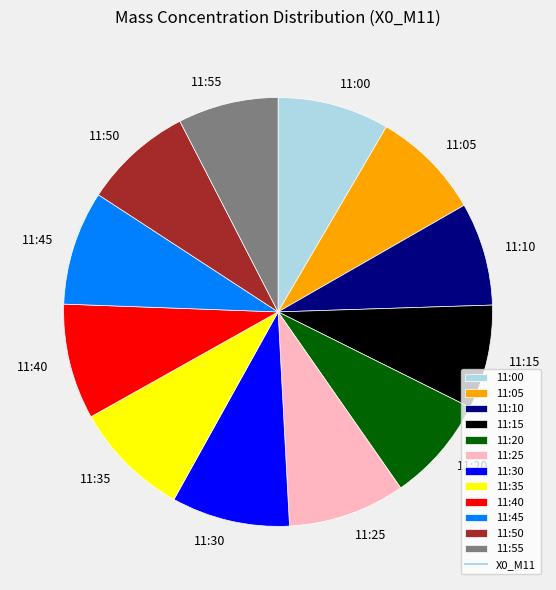

True or false: 11:55 accounts for 8% of the total.

True